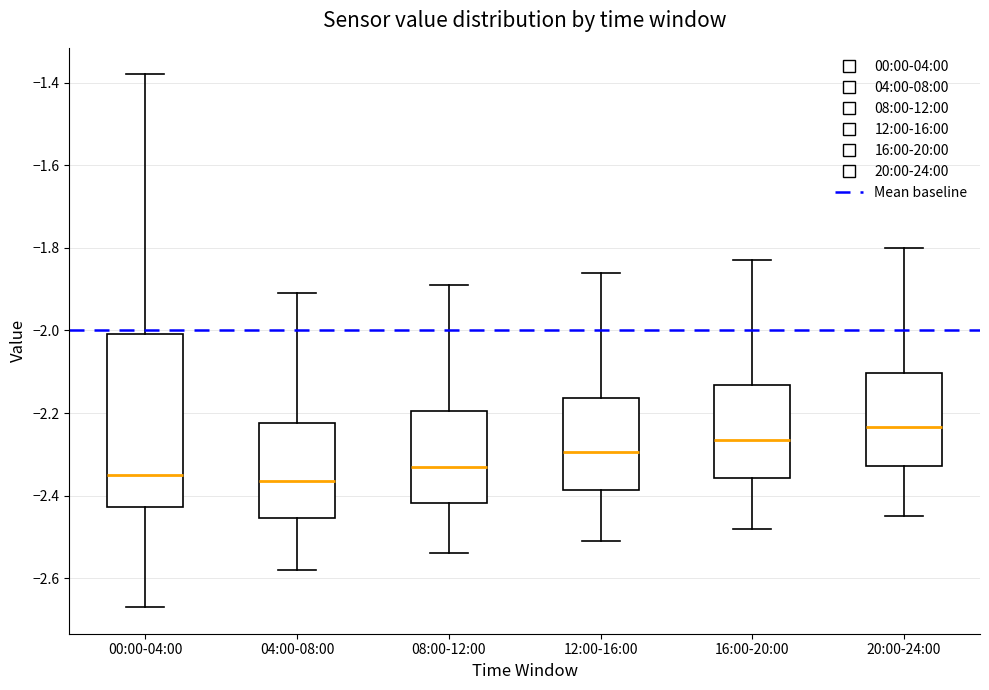

Which box is the tallest, from its lower edge to its upper edge?

00:00-04:00